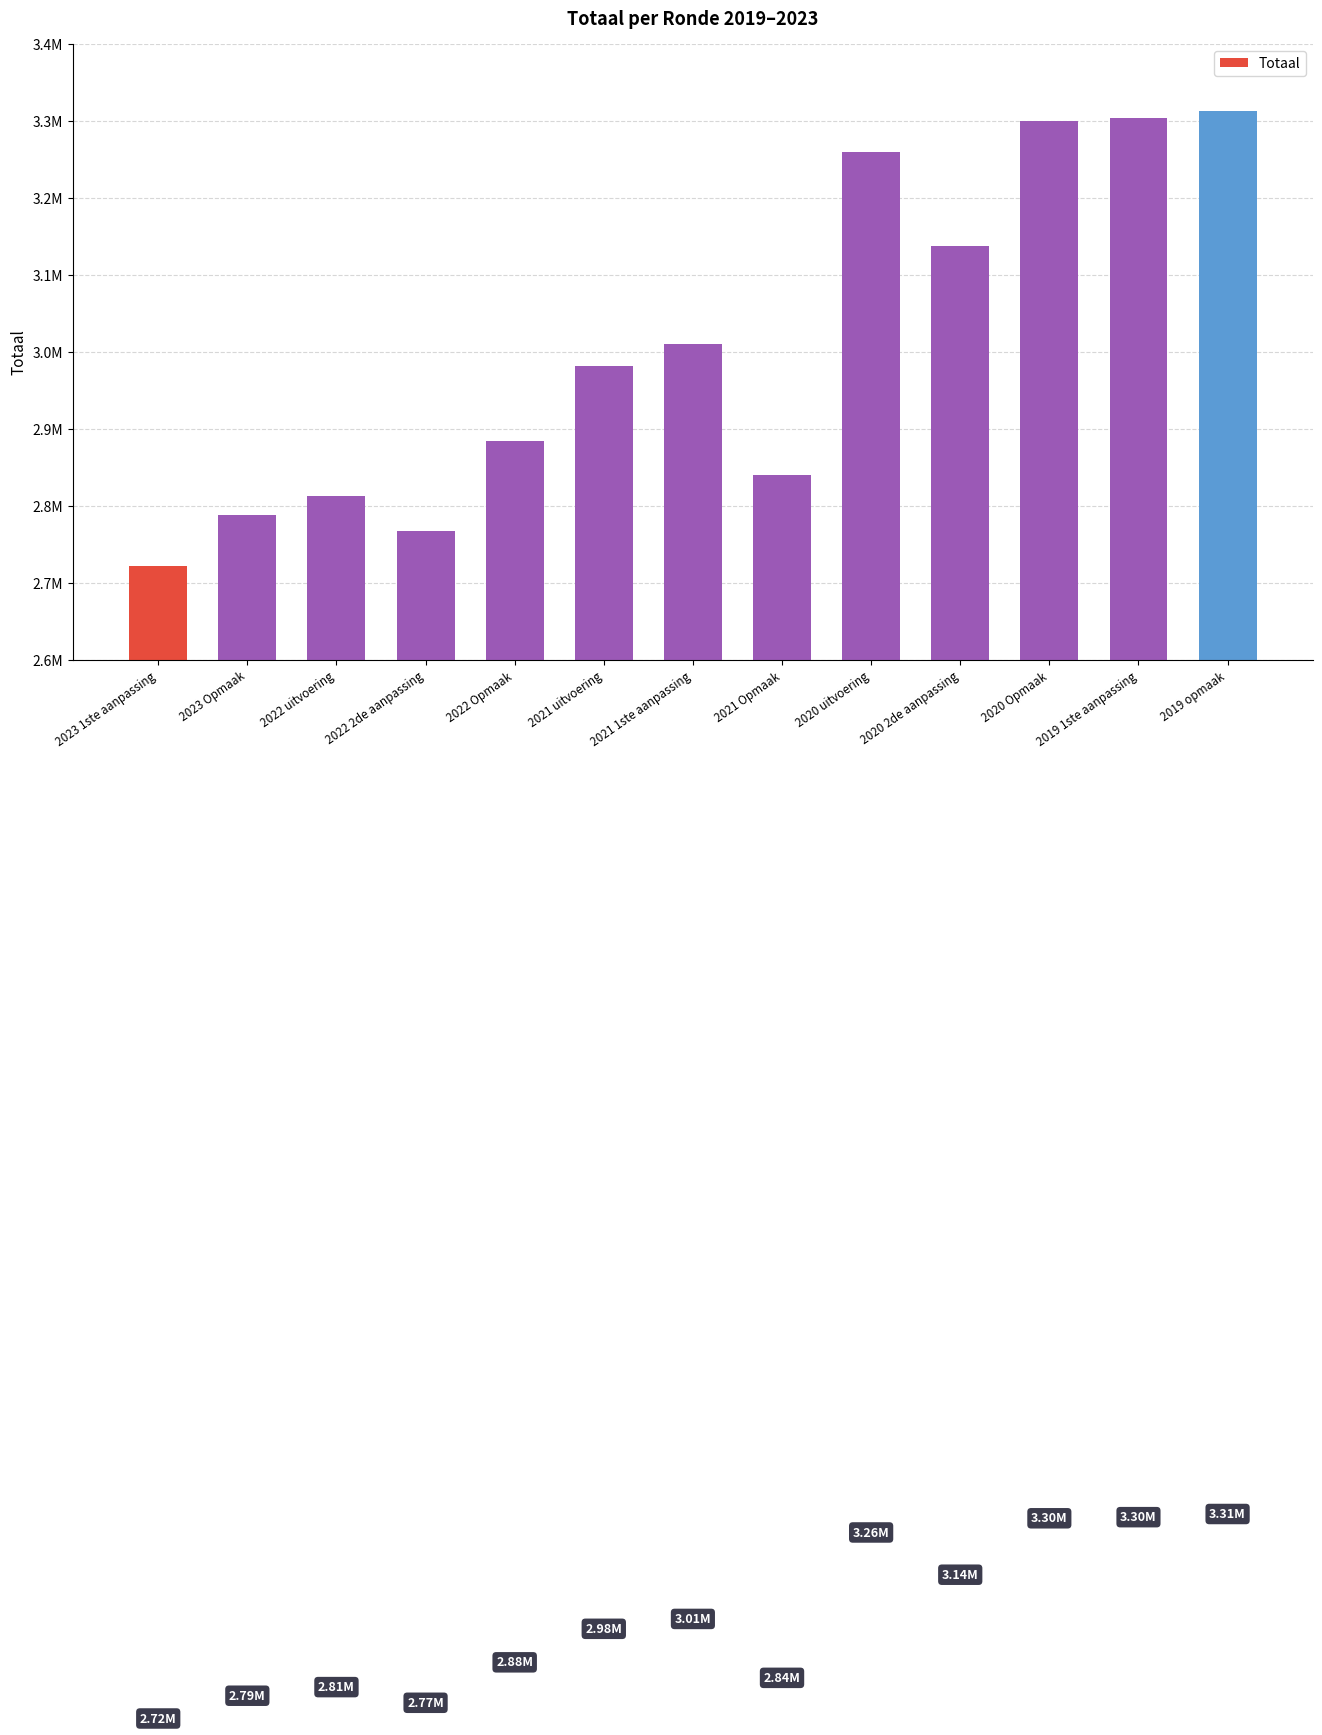

Are the bars horizontal?

No